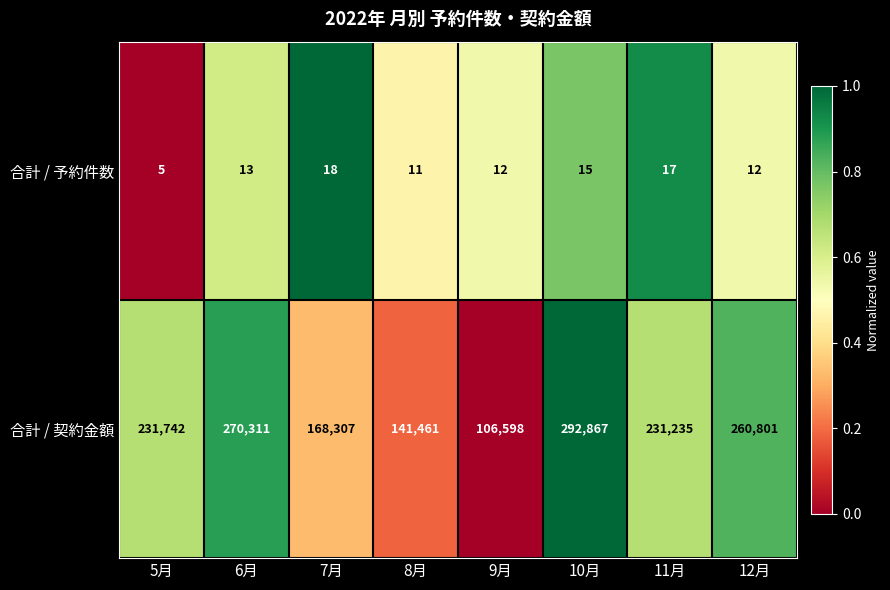

List the labels in order of 合計 / 契約金額 value, smallest first.

9月, 8月, 7月, 11月, 5月, 12月, 6月, 10月